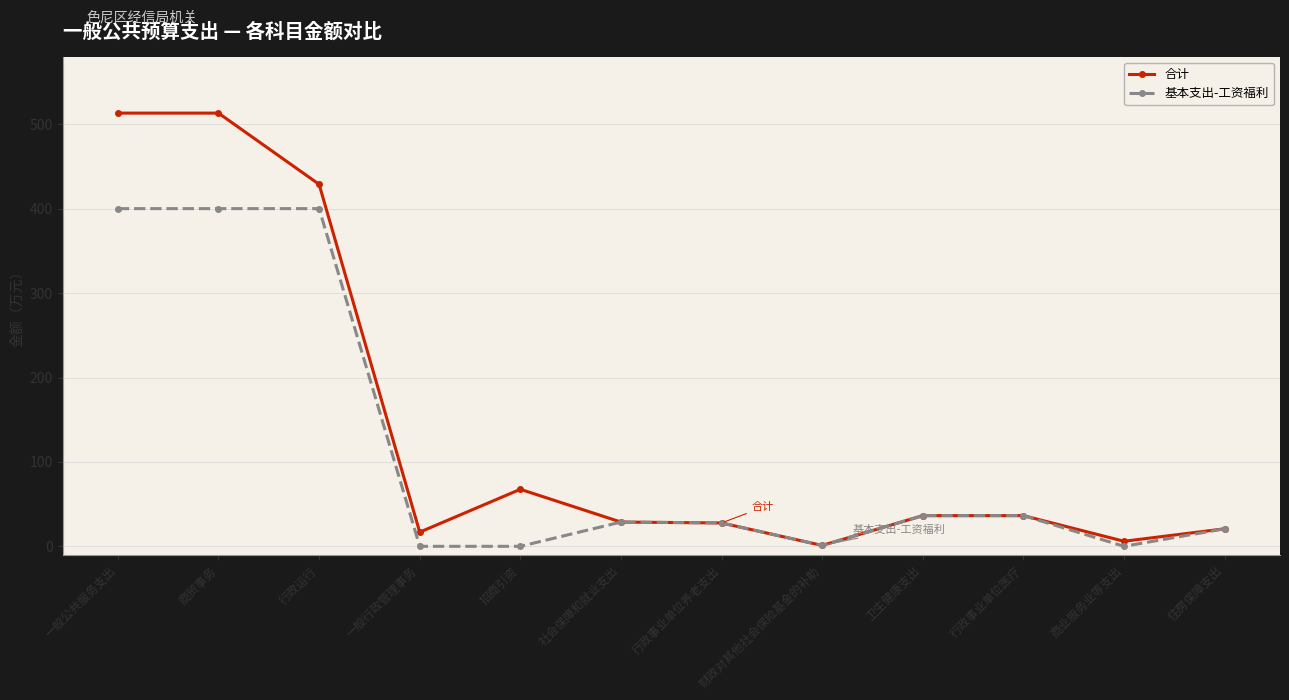

Is the value of 合计 at 行政事业单位养老支出 greater than the value of 基本支出-工资福利 at 招商引资?

Yes